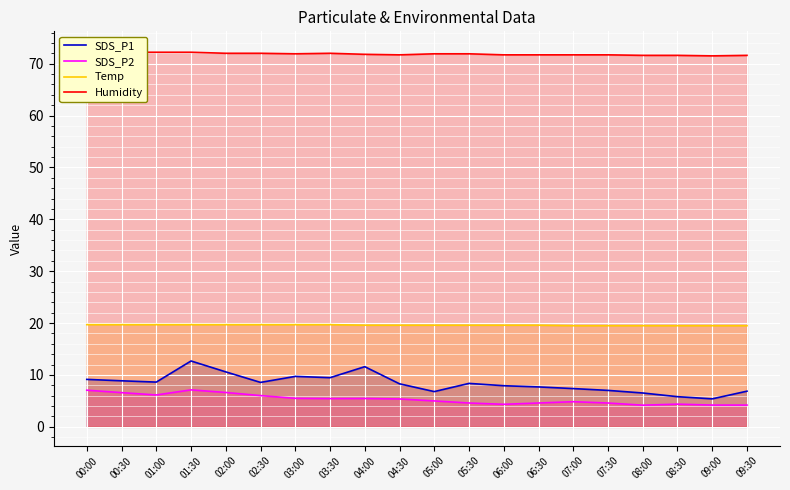

At how many categories does at least one series exceed 49?

20